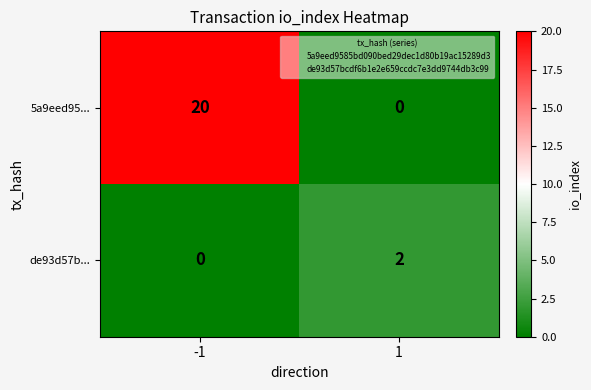

Reading right to left, what are all the values shown in this chart?

5a9eed95...: 1=0	-1=20
de93d57b...: 1=2	-1=0